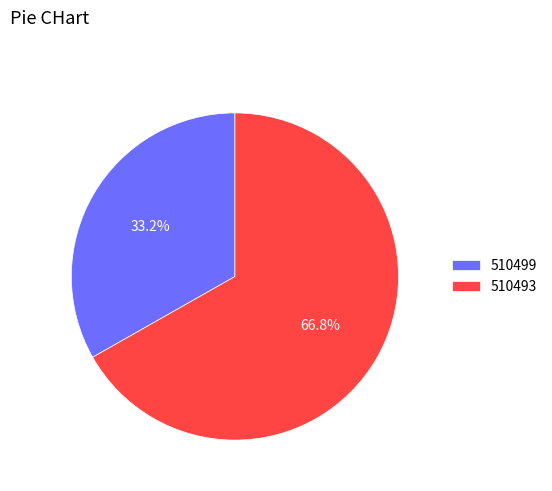

What is the largest slice in the pie chart?

510493